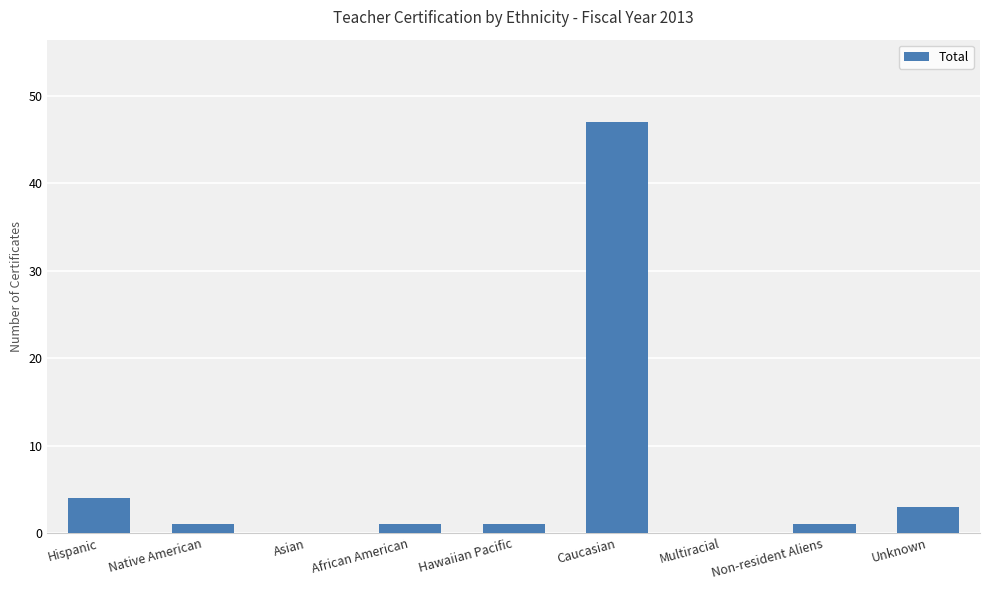

What is the average value?

6